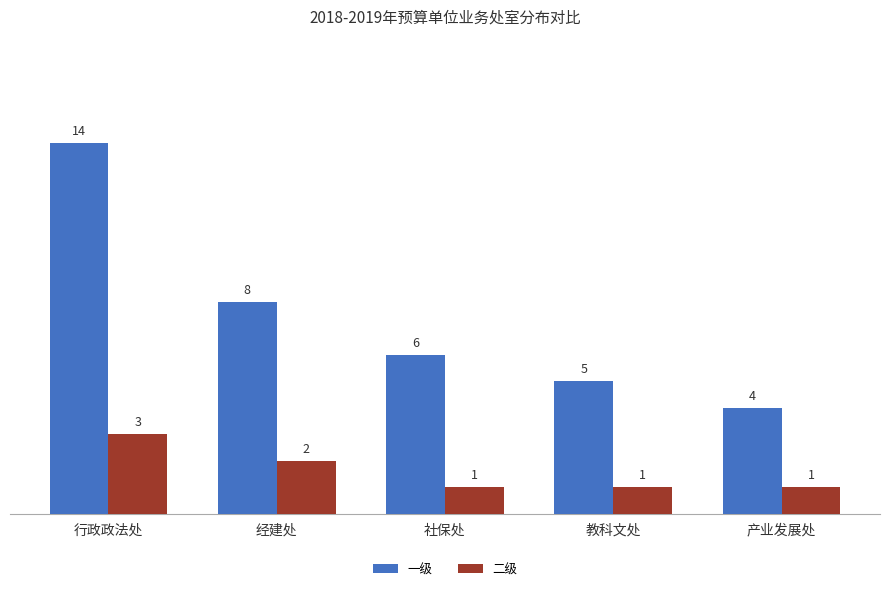

At which label is 二级 closest to 2?

经建处